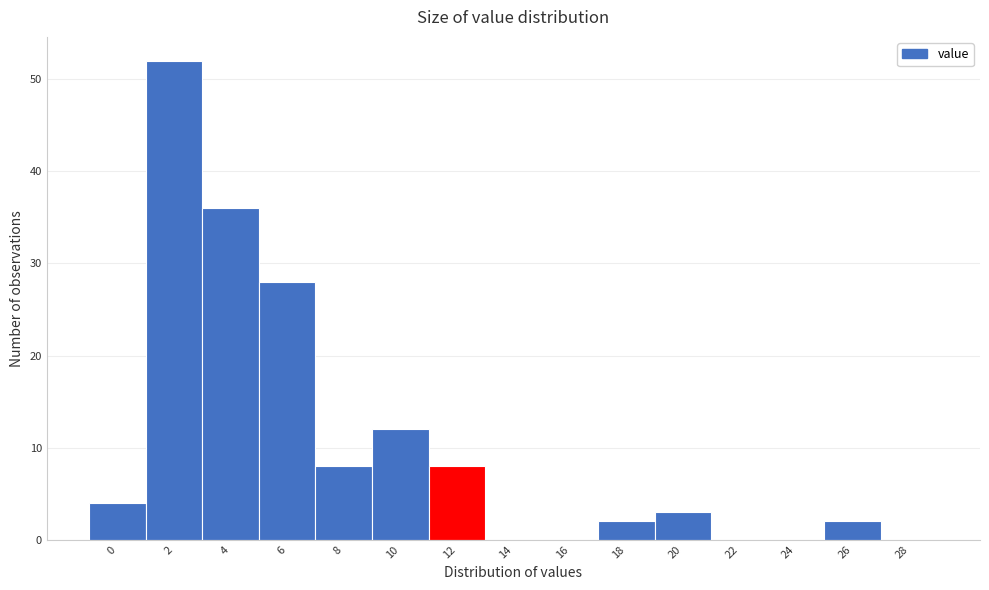

Reading left to right, extract all data points from this chart.

0=4	2=52	4=36	6=28	8=8	10=12	12=8	14=0	16=0	18=2	20=3	22=0	24=0	26=2	28=0